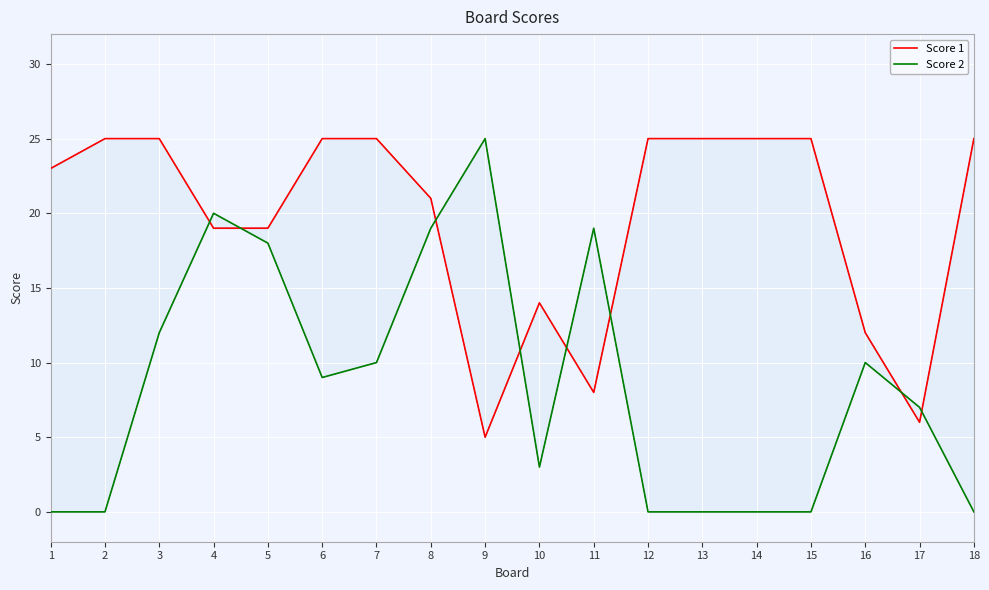

Reading left to right, transcribe all the data shown in this chart.

Score 1: 23	25	25	19	19	25	25	21	5	14	8	25	25	25	25	12	6	25
Score 2: 0	0	12	20	18	9	10	19	25	3	19	0	0	0	0	10	7	0